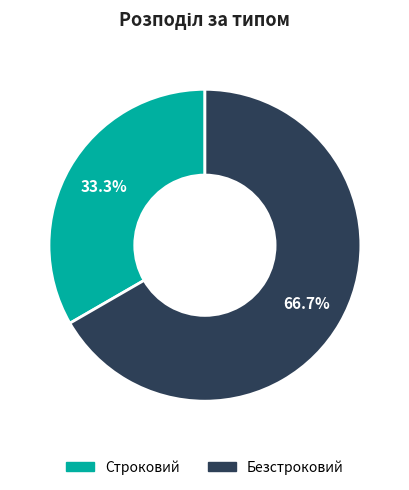

Is it true that Безстроковий is 61% of the pie?

False